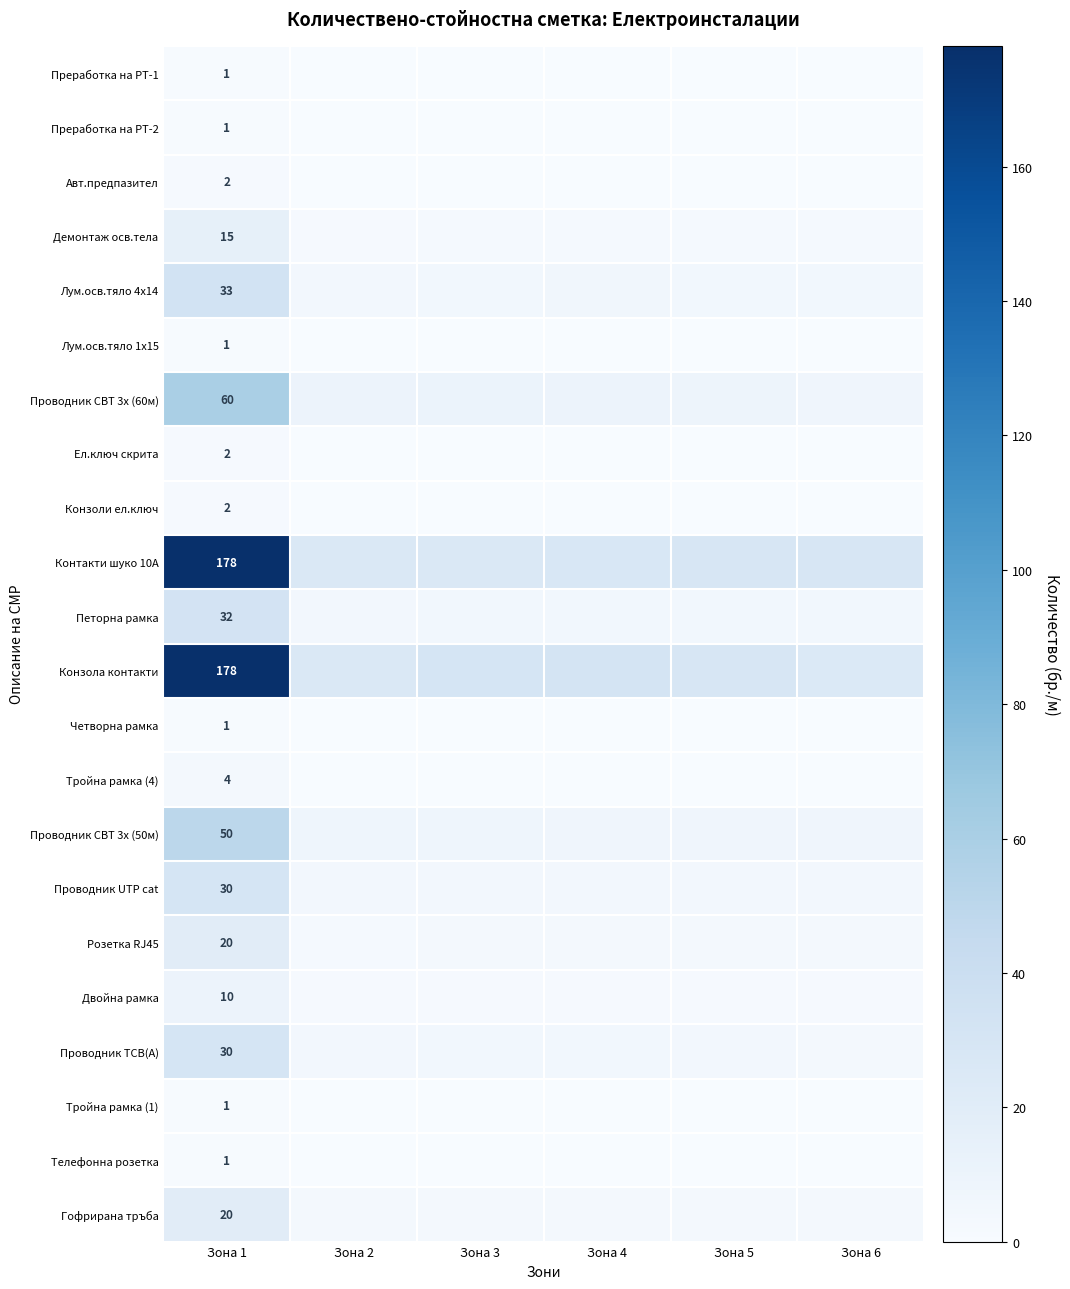

The value of Четворна рамка at Зона 4 is 0.3. True or false?

False